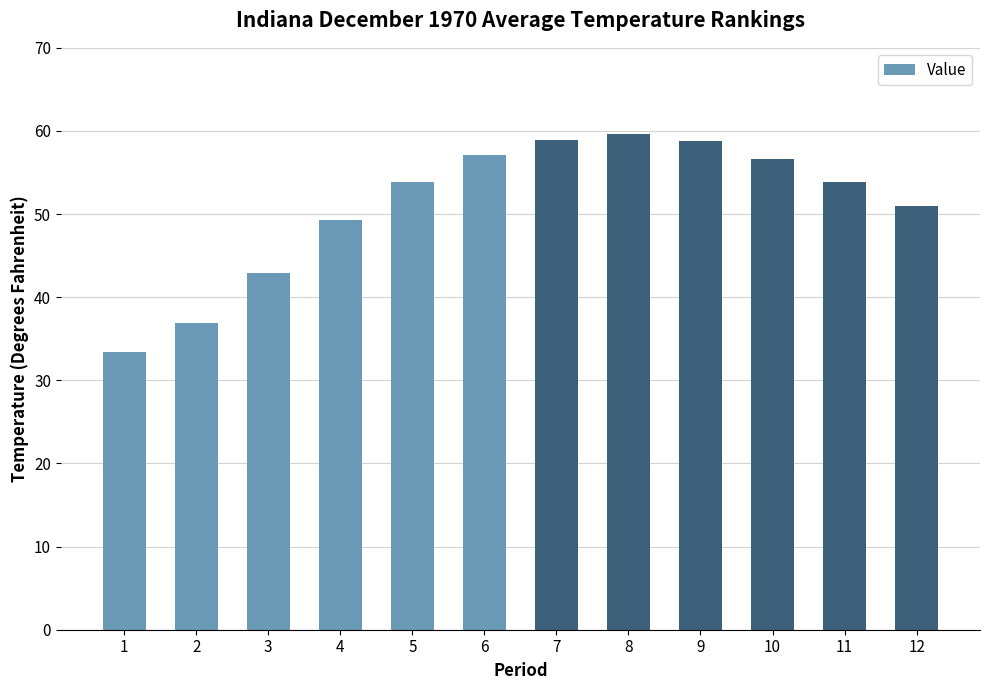

True or false: the data shows 49.3 at 4.

True